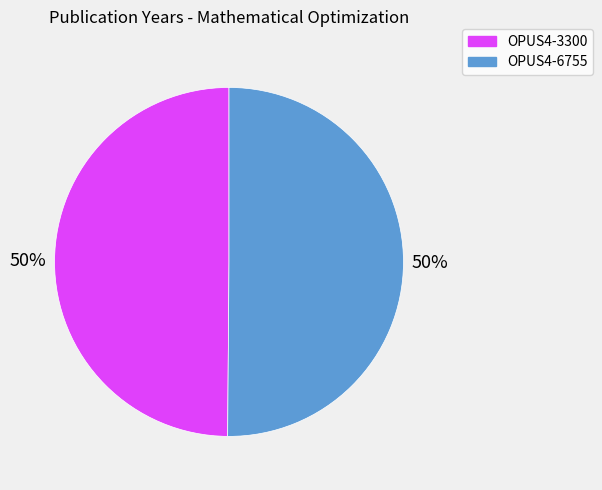

Is the sum of OPUS4-3300 and OPUS4-6755 greater than half?

Yes